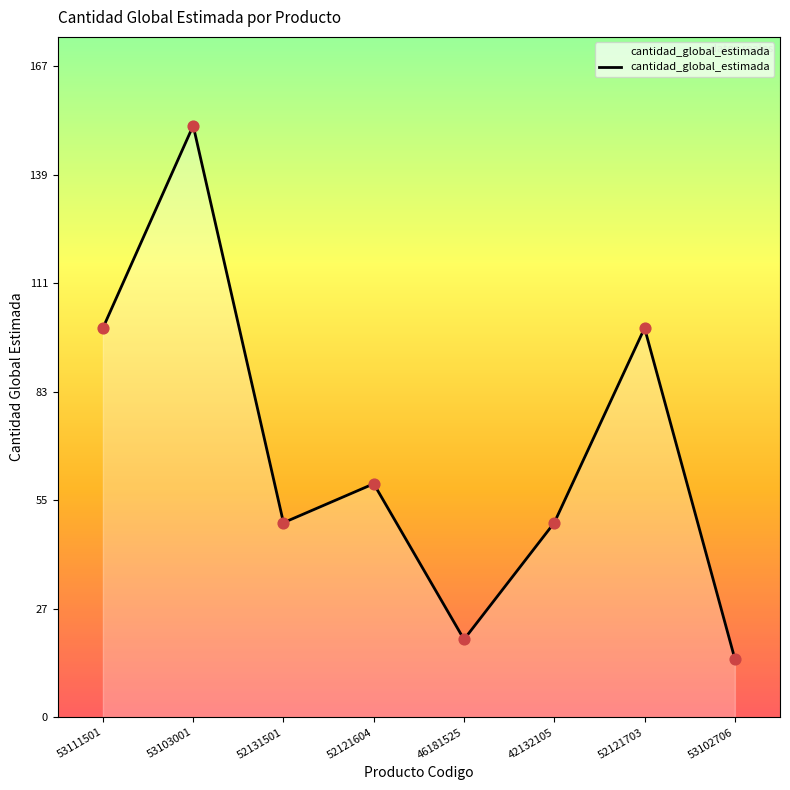

Between 52121604 and 53111501, which is larger?

53111501